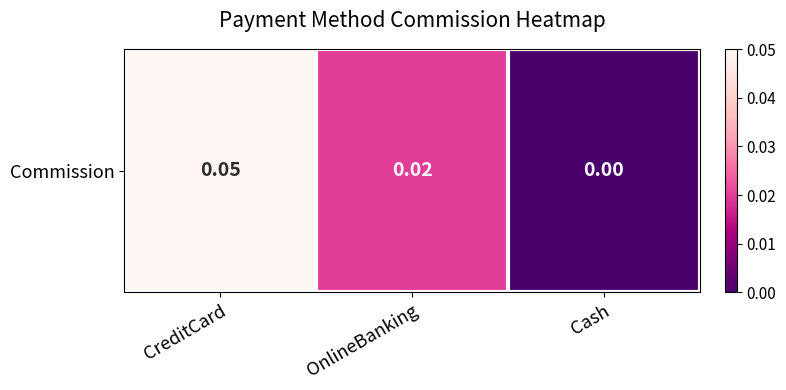

Rank the categories by value from lowest to highest.

Cash, OnlineBanking, CreditCard